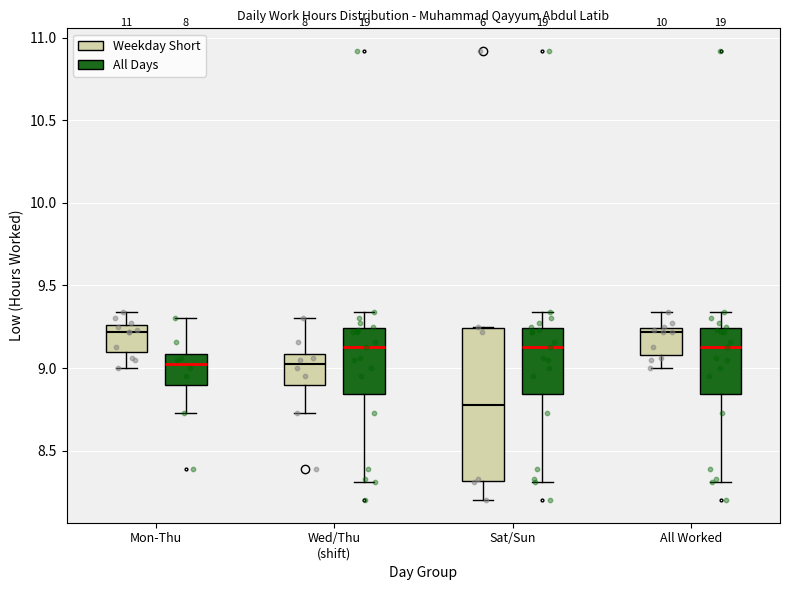

Reading left to right, transcribe this box plot: for each box, give where its median line is, the range the box spans, and where its two whiskers end, as read against the y-axis. The values are not printed on the chart, so give them approximately, as read against the axis.

Mon-Thu (Weekday Short): median 9.20, box 9.10 to 9.25, whiskers 9.00 to 9.35
Mon-Thu (All Days): median 9.05, box 8.90 to 9.10, whiskers 8.75 to 9.30
Wed/Thu (shift) (Weekday Short): median 9.05, box 8.90 to 9.10, whiskers 8.75 to 9.30
Wed/Thu (shift) (All Days): median 9.15, box 8.85 to 9.25, whiskers 8.30 to 9.35
Sat/Sun (Weekday Short): median 8.80, box 8.30 to 9.25, whiskers 8.20 to 9.25
Sat/Sun (All Days): median 9.15, box 8.85 to 9.25, whiskers 8.30 to 9.35
All Worked (Weekday Short): median 9.20, box 9.10 to 9.25, whiskers 9.00 to 9.35
All Worked (All Days): median 9.15, box 8.85 to 9.25, whiskers 8.30 to 9.35